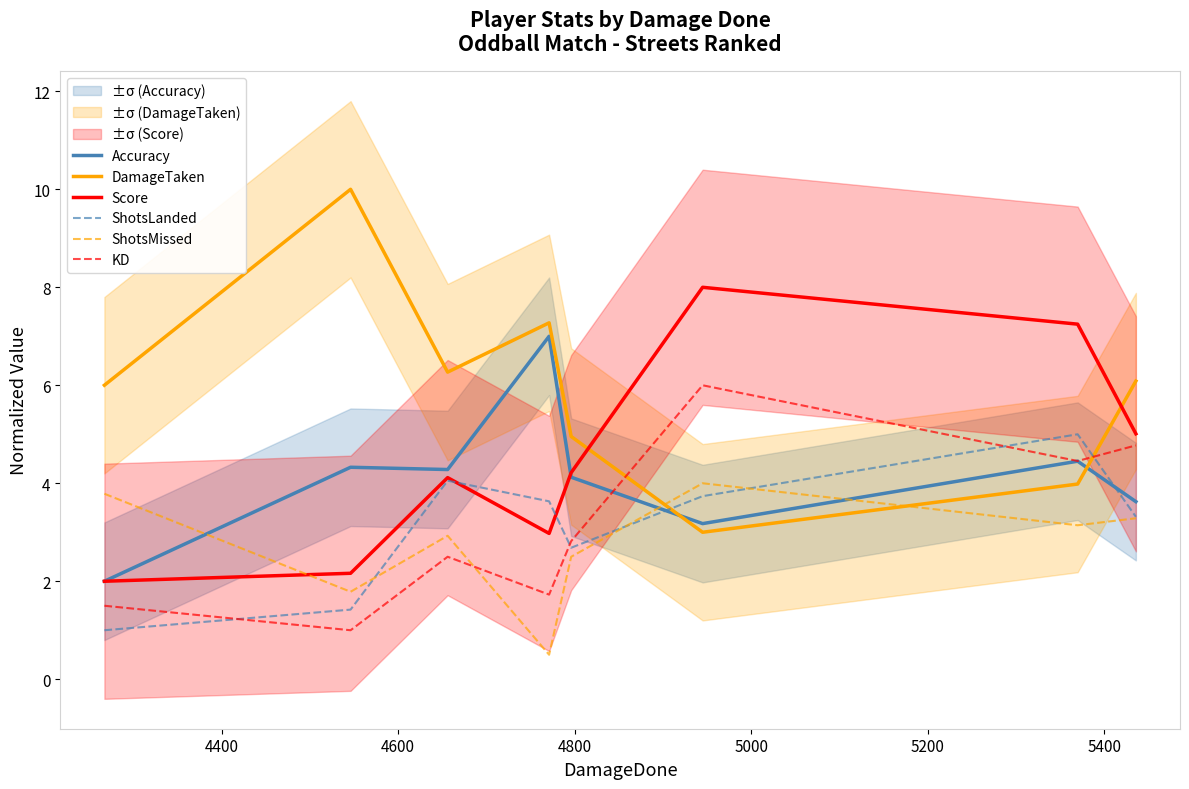

What is the value of the Accuracy point at the 4th from the left?

7.0